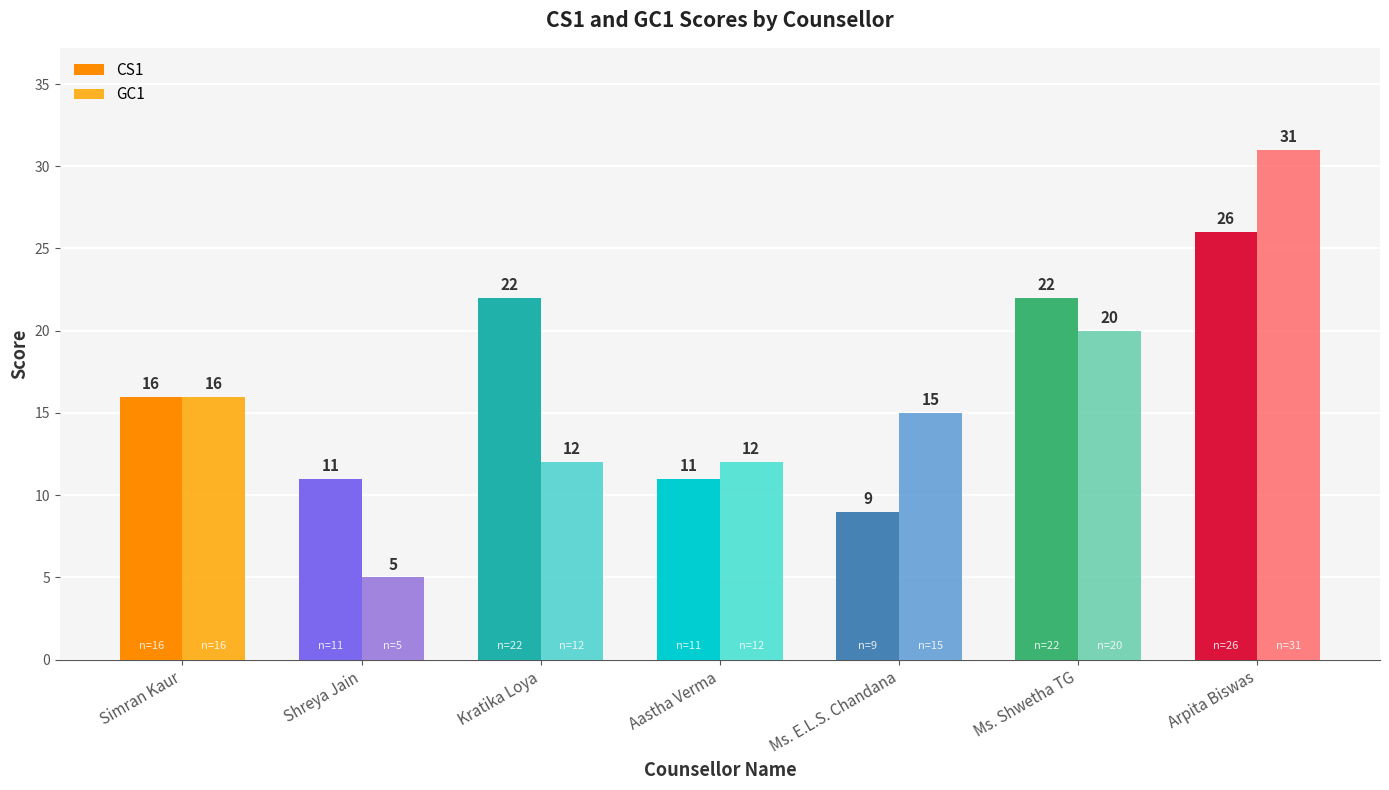

What position from the left is Shreya Jain?

2